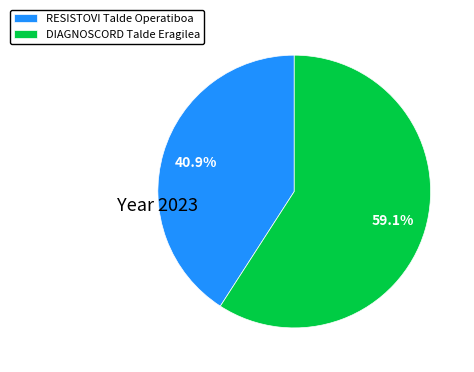

Count the number of slices in the pie.

2